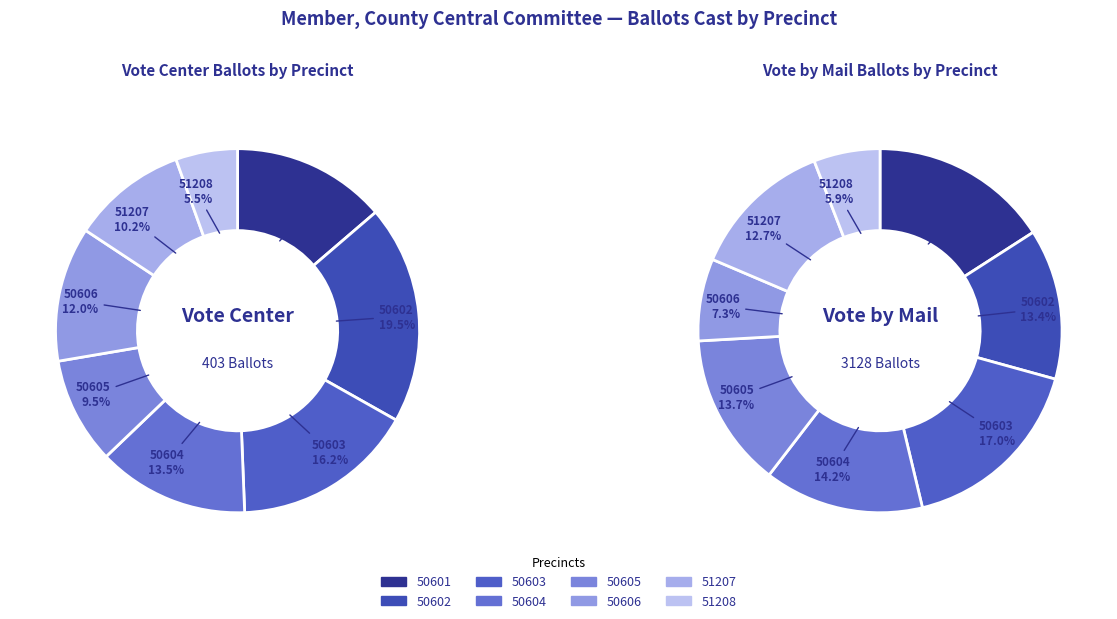

True or false: 51208 accounts for 5% of the total.

True